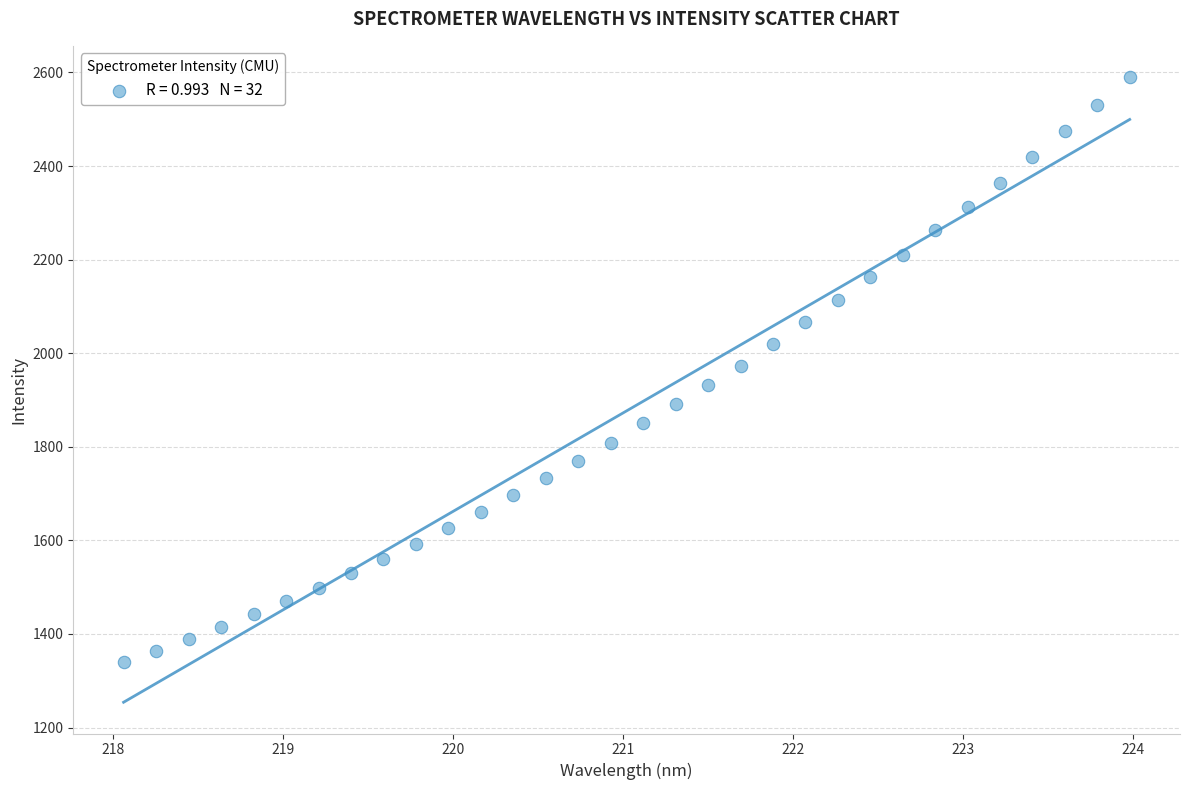

What is the range of X values (max minus min)?

5.9